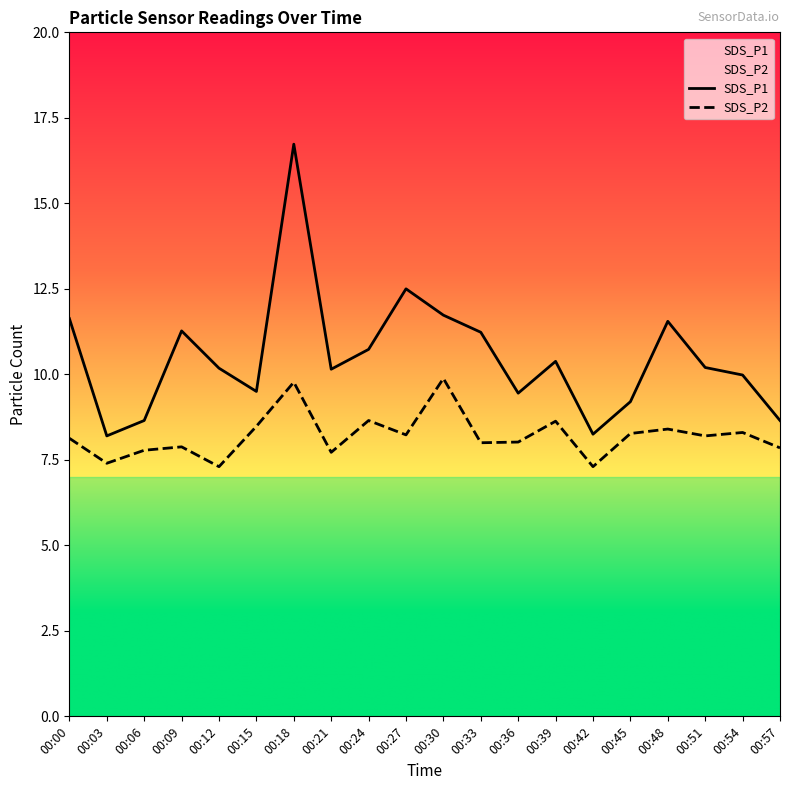

At which category is the sum across all series the highest?

00:18